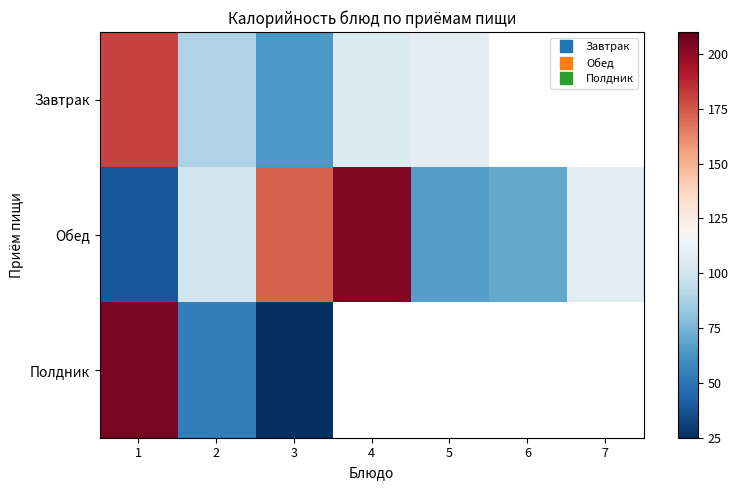

True or false: Полдник has a value of 303.7 at 1.

False